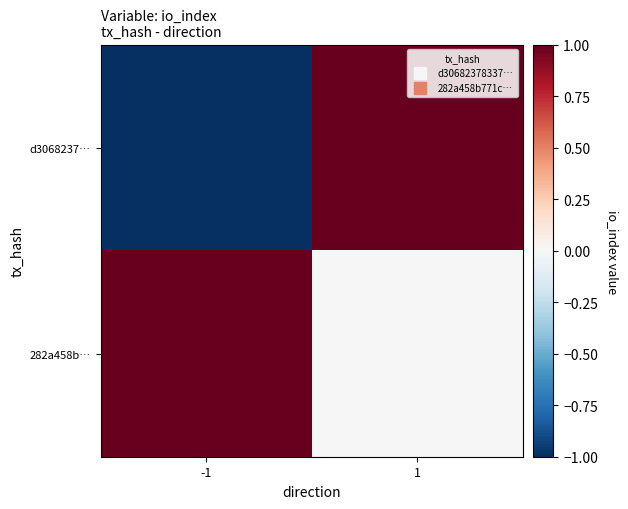

Reading left to right, extract all data points from this chart.

d3068237…: -1=-1	1=1
282a458b…: -1=1	1=0